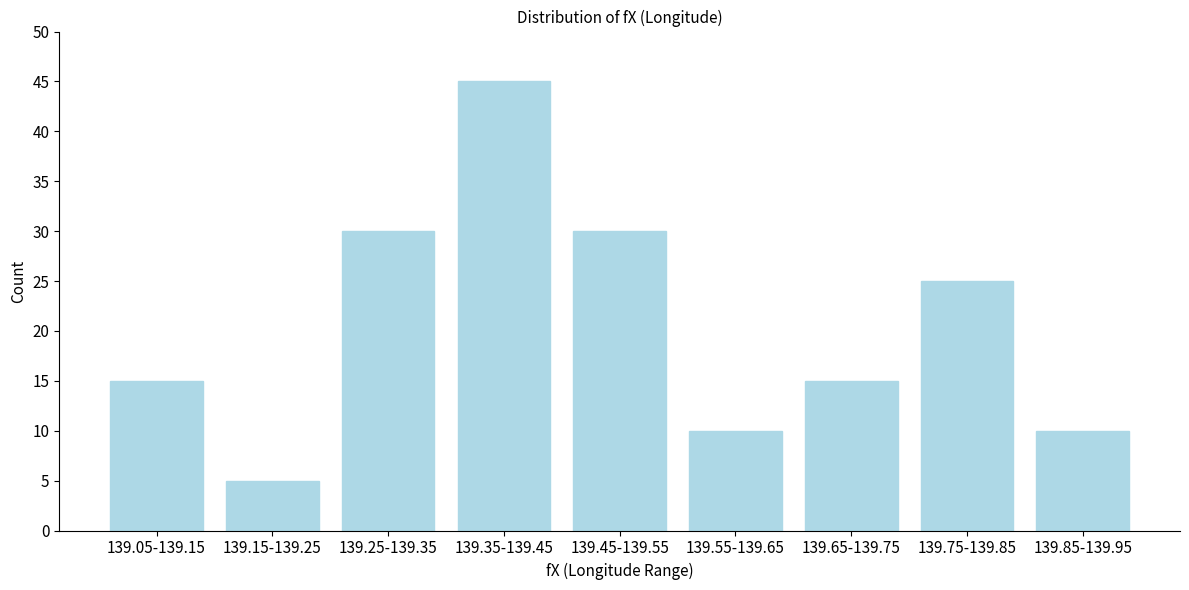

Reading left to right, transcribe all the data shown in this chart.

139.05-139.15=15	139.15-139.25=5	139.25-139.35=30	139.35-139.45=45	139.45-139.55=30	139.55-139.65=10	139.65-139.75=15	139.75-139.85=25	139.85-139.95=10